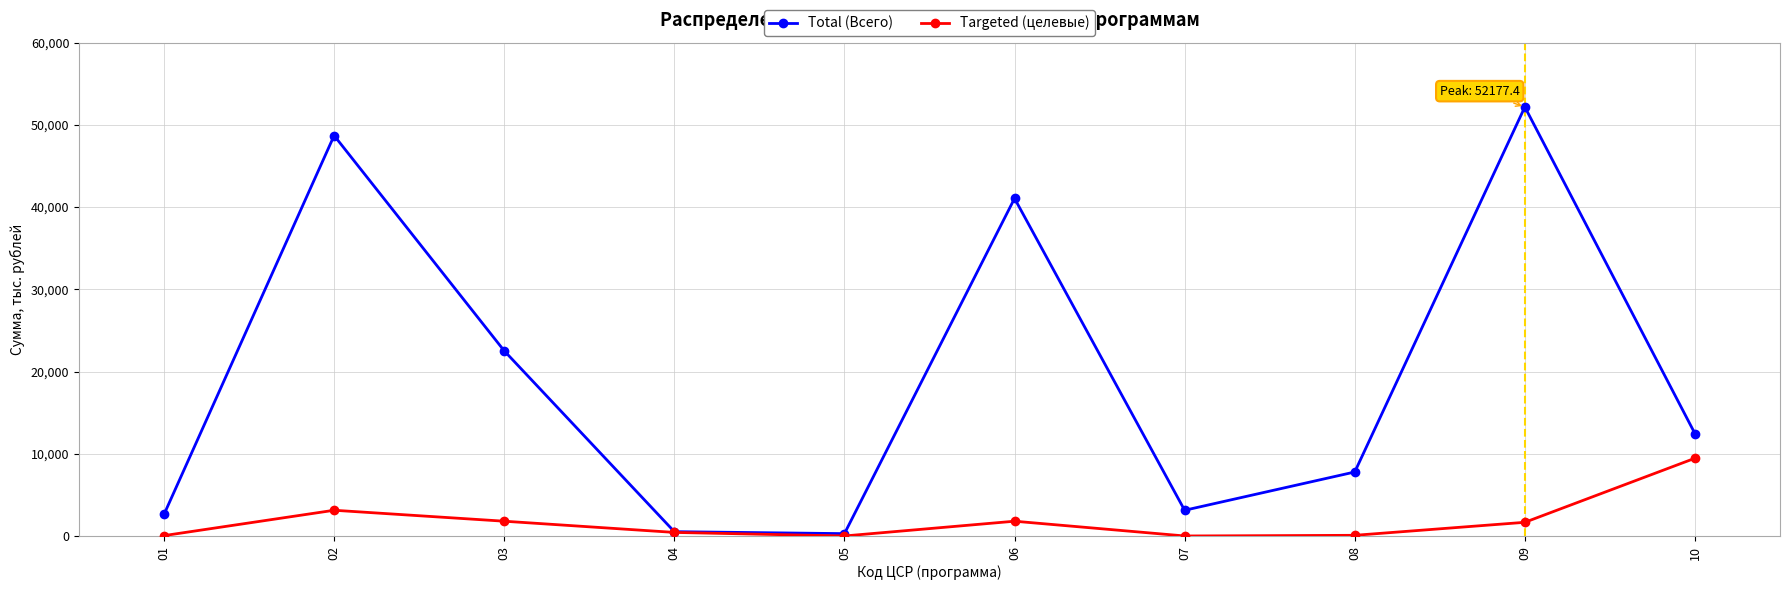

The Targeted (целевые) series shows 79.7 at 08. True or false?

True